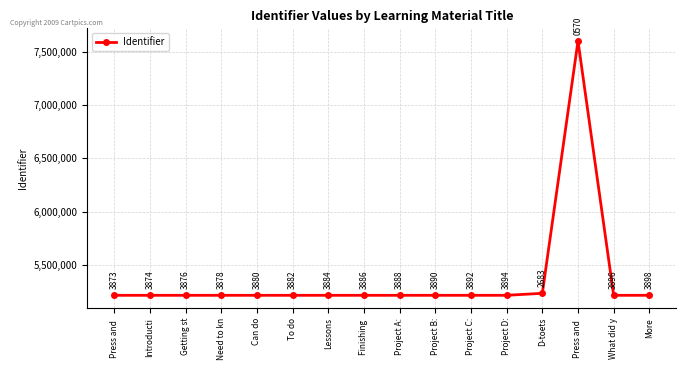

Is it true that the value at Can do is 1290741?

False